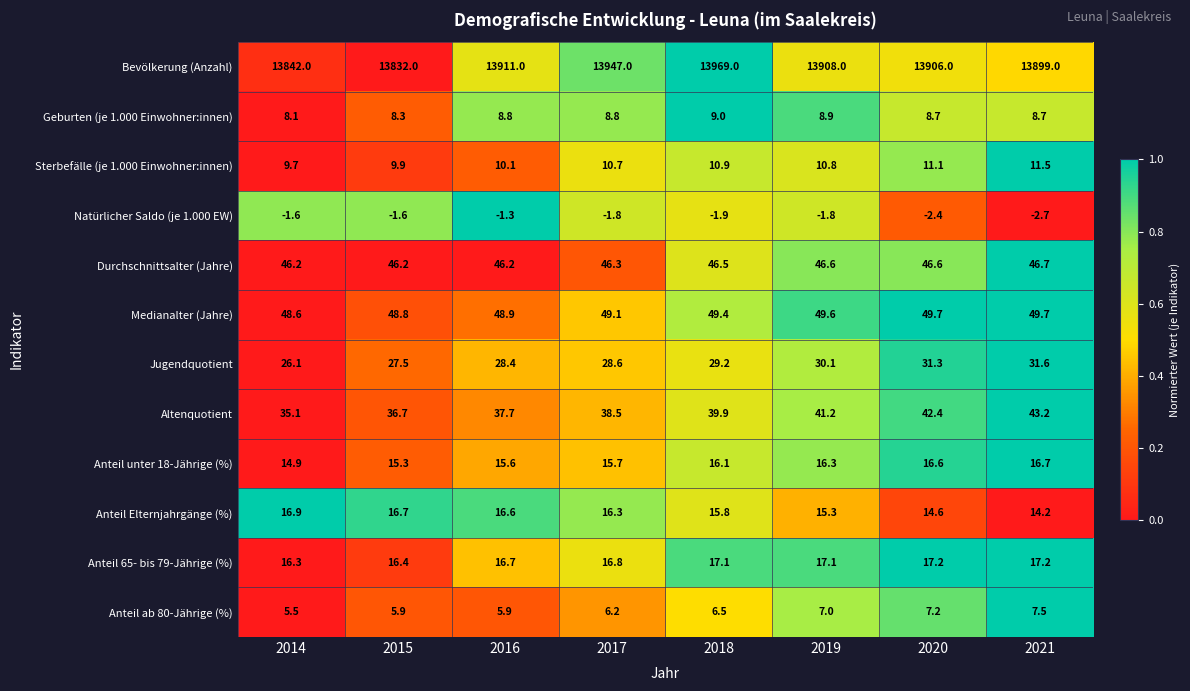

What is the total value across all series at 2018?

14207.5